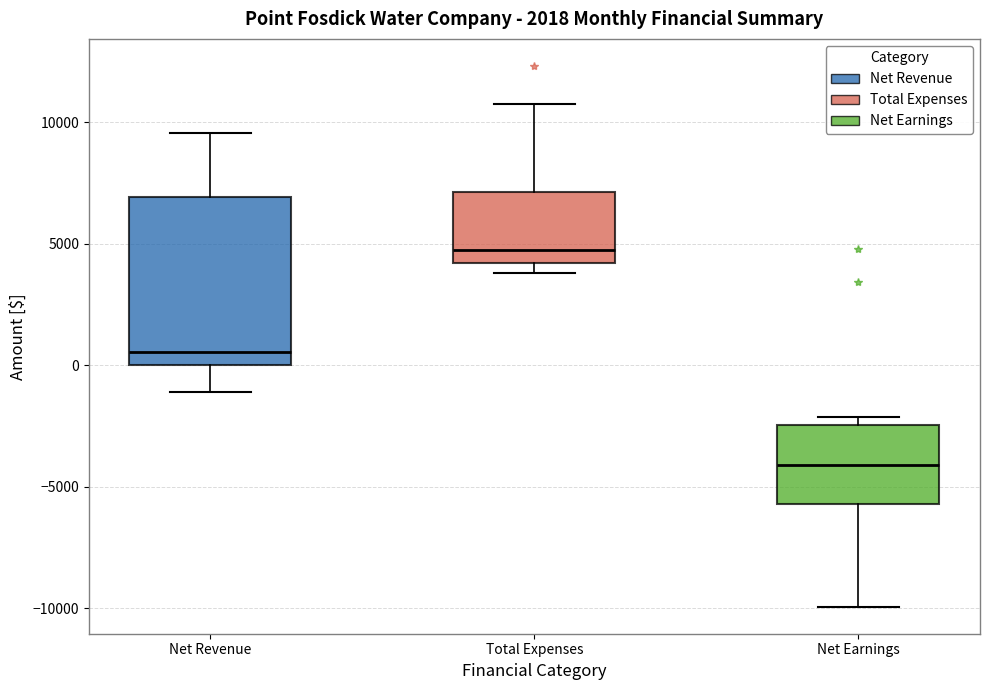

Reading left to right, transcribe this box plot: for each box, give where its median line is, the range the box spans, and where its two whiskers end, as read against the y-axis. The values are not printed on the chart, so give them approximately, as read against the axis.

Net Revenue: median 500, box 0 to 7000, whiskers -1000 to 9500
Total Expenses: median 4500, box 4000 to 7000, whiskers 4000 (just below the box's lower edge) to 11000
Net Earnings: median -4000, box -5500 to -2500, whiskers -10000 to -2000